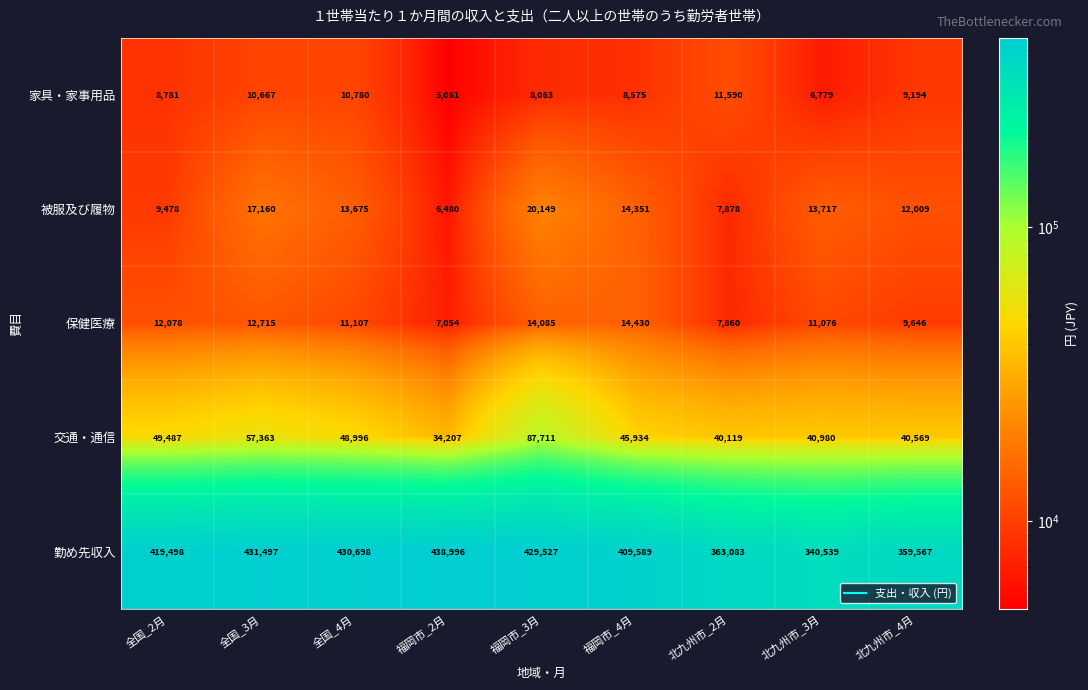

Which series changed the most between 全国_3月 and 北九州市_4月?

勤め先収入